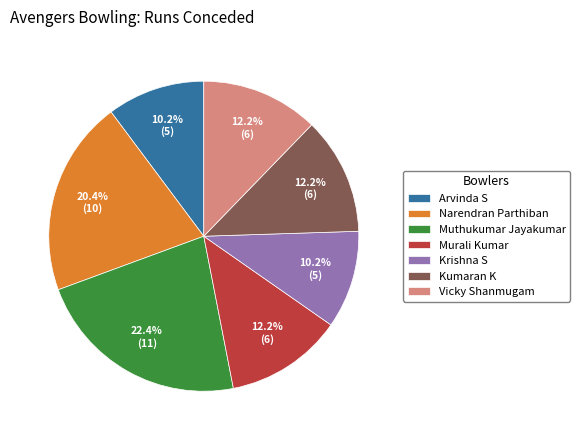

The Muthukumar Jayakumar slice represents 35% of the pie. True or false?

False